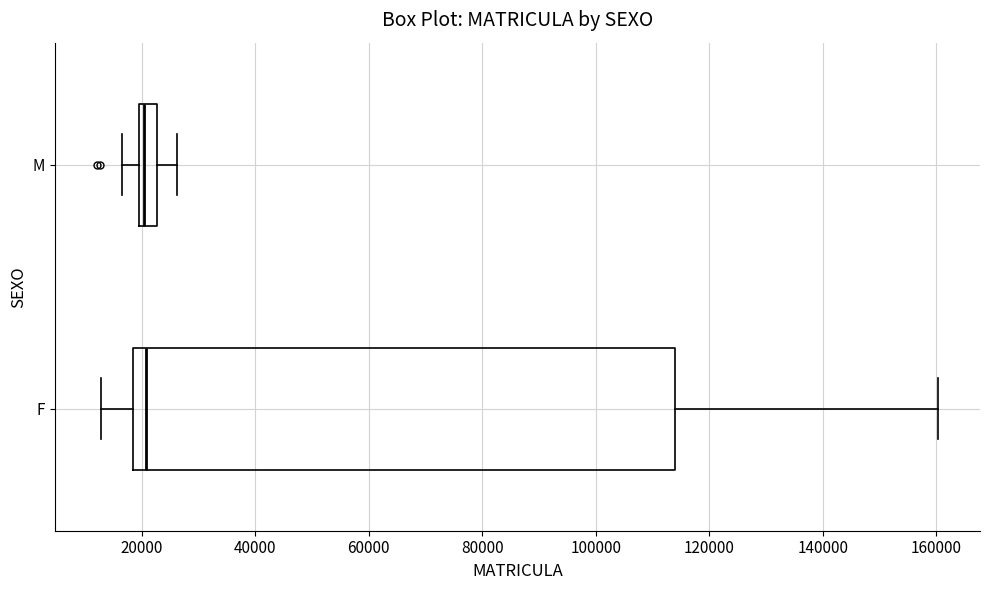

Reading bottom to top, read every box against the x-axis: the position of its median line, the range the box covers, and the ends of its whiskers. The values are not printed on the chart, so give them approximately, as read against the axis.

F: median 20000, box 18000 to 114000, whiskers 12000 to 160000
M: median 20000 (just right of the box's left edge), box 20000 to 22000, whiskers 16000 to 26000